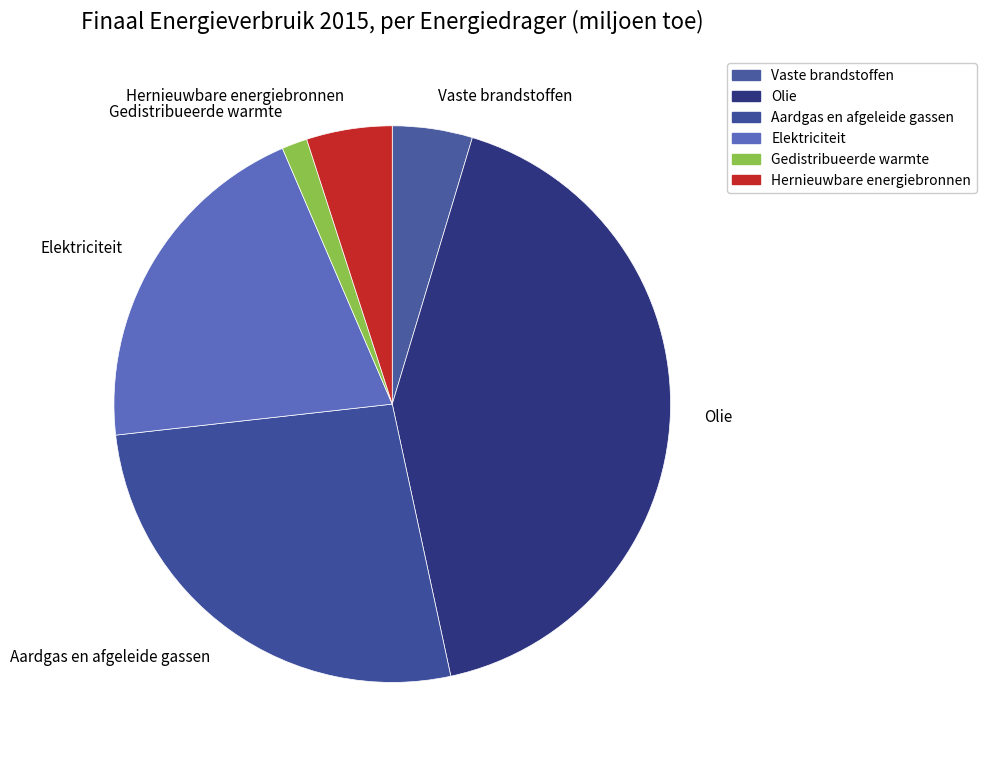

Do Hernieuwbare energiebronnen and Vaste brandstoffen together represent more than half of the pie?

No